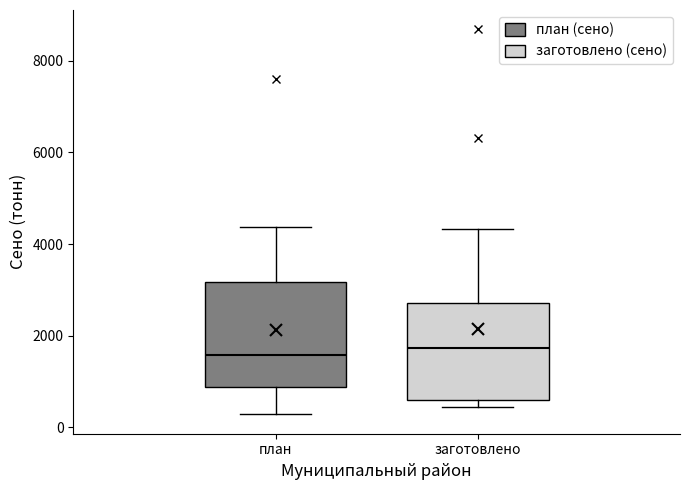

Where does the median line of the box for заготовлено sit on the y-axis? The values are not printed on the chart, so give them approximately, as read against the axis.

1800